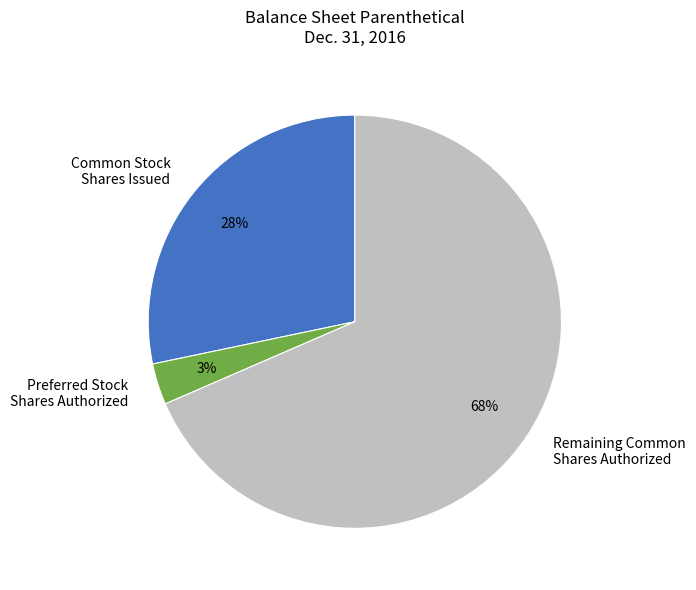

To the nearest percent, what is the combined percentage of Remaining Common Shares Authorized and Common Stock Shares Issued?

97%